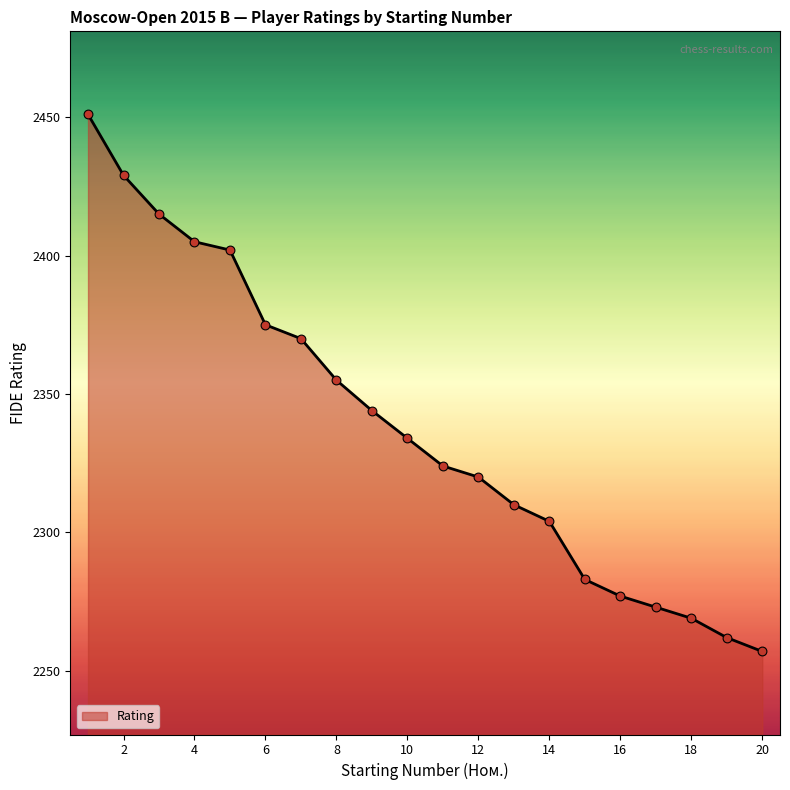

What is the minimum value shown in the chart?

2257